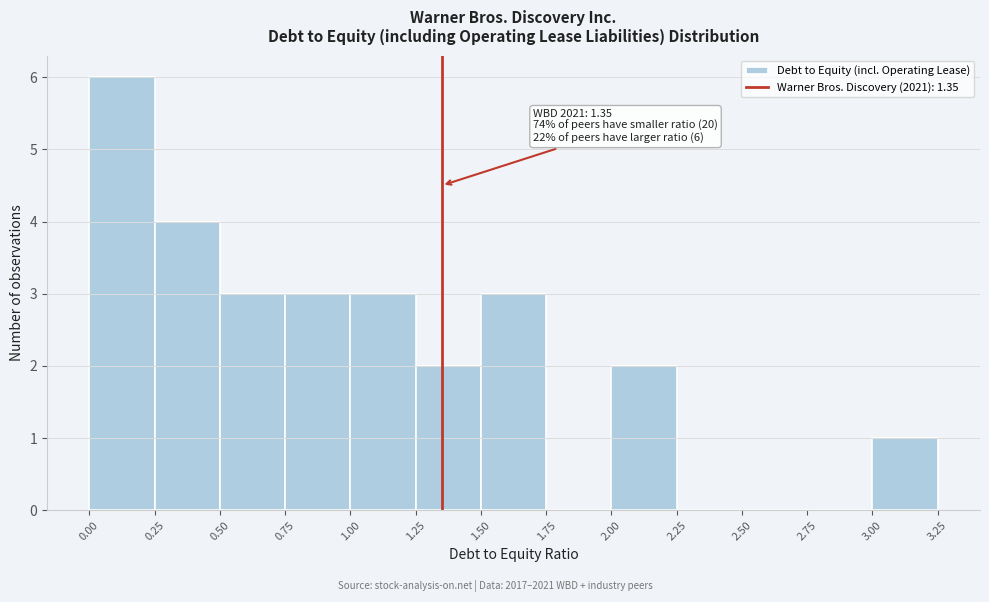

Over which range of the x-axis is the bar tallest?

0.00 to 0.25